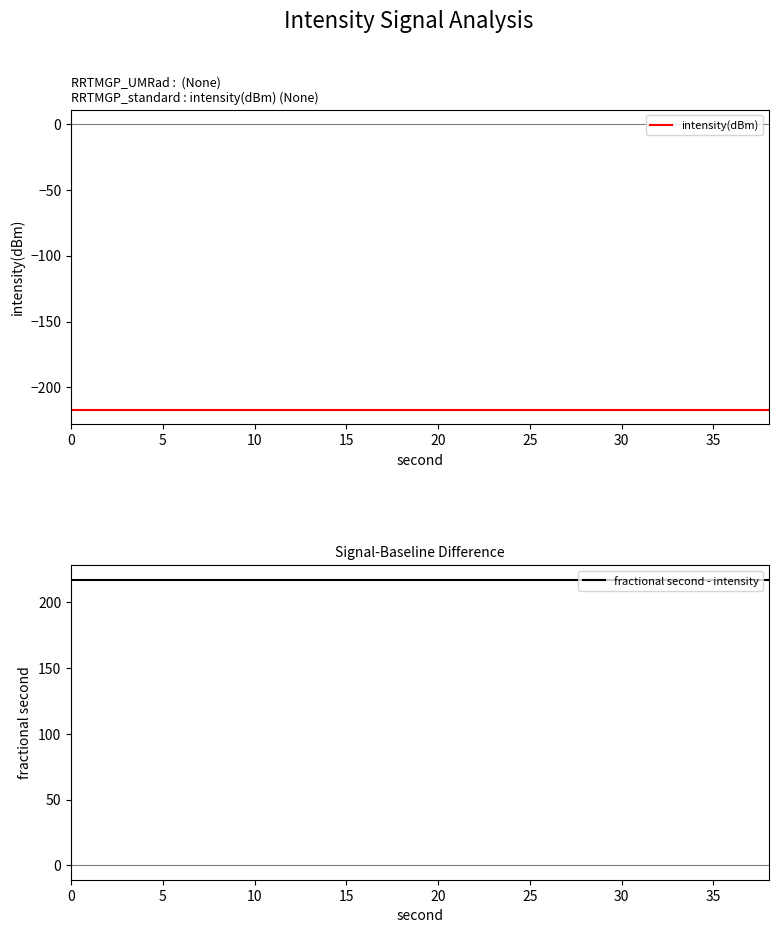

What value does the fractional second - intensity series have at 5?

217.0